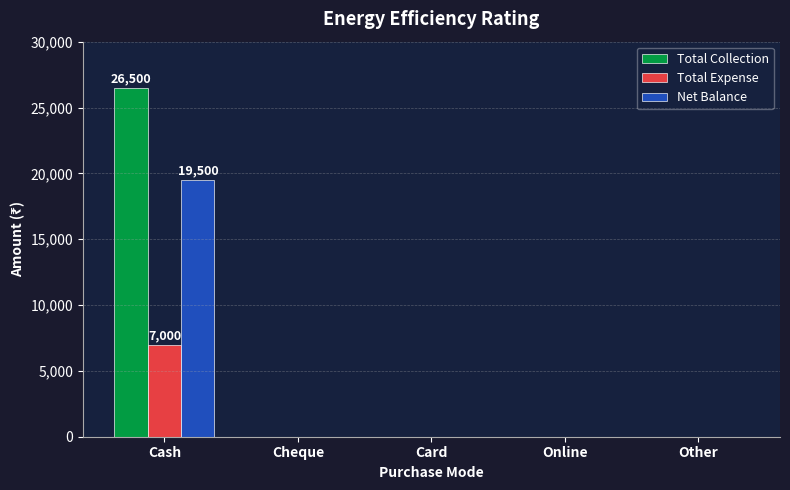

How many distinct data groups are displayed?

3